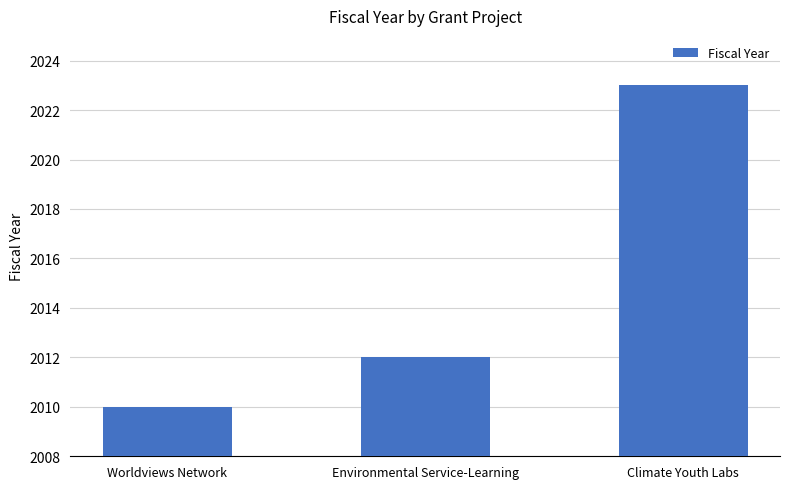

What is the maximum value shown in the chart?

2023